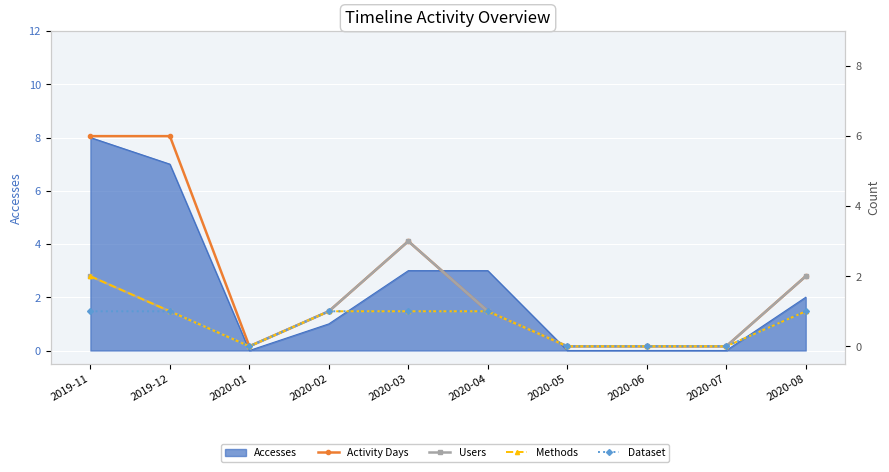

What is the difference between the maximum and minimum values in the Activity Days series?

6